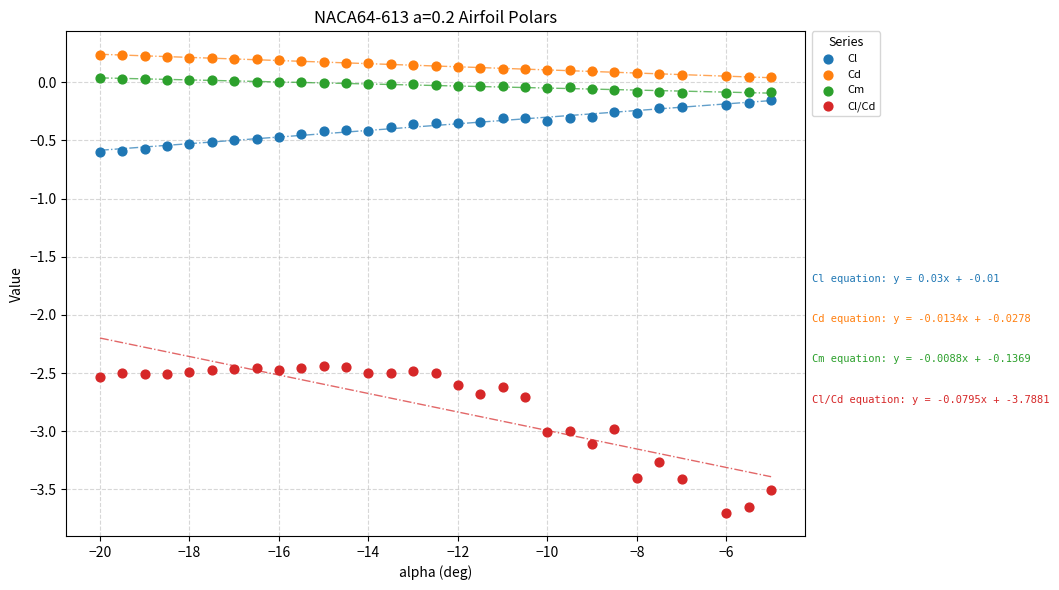

Which series has the largest Y range (max minus min)?

Cl/Cd